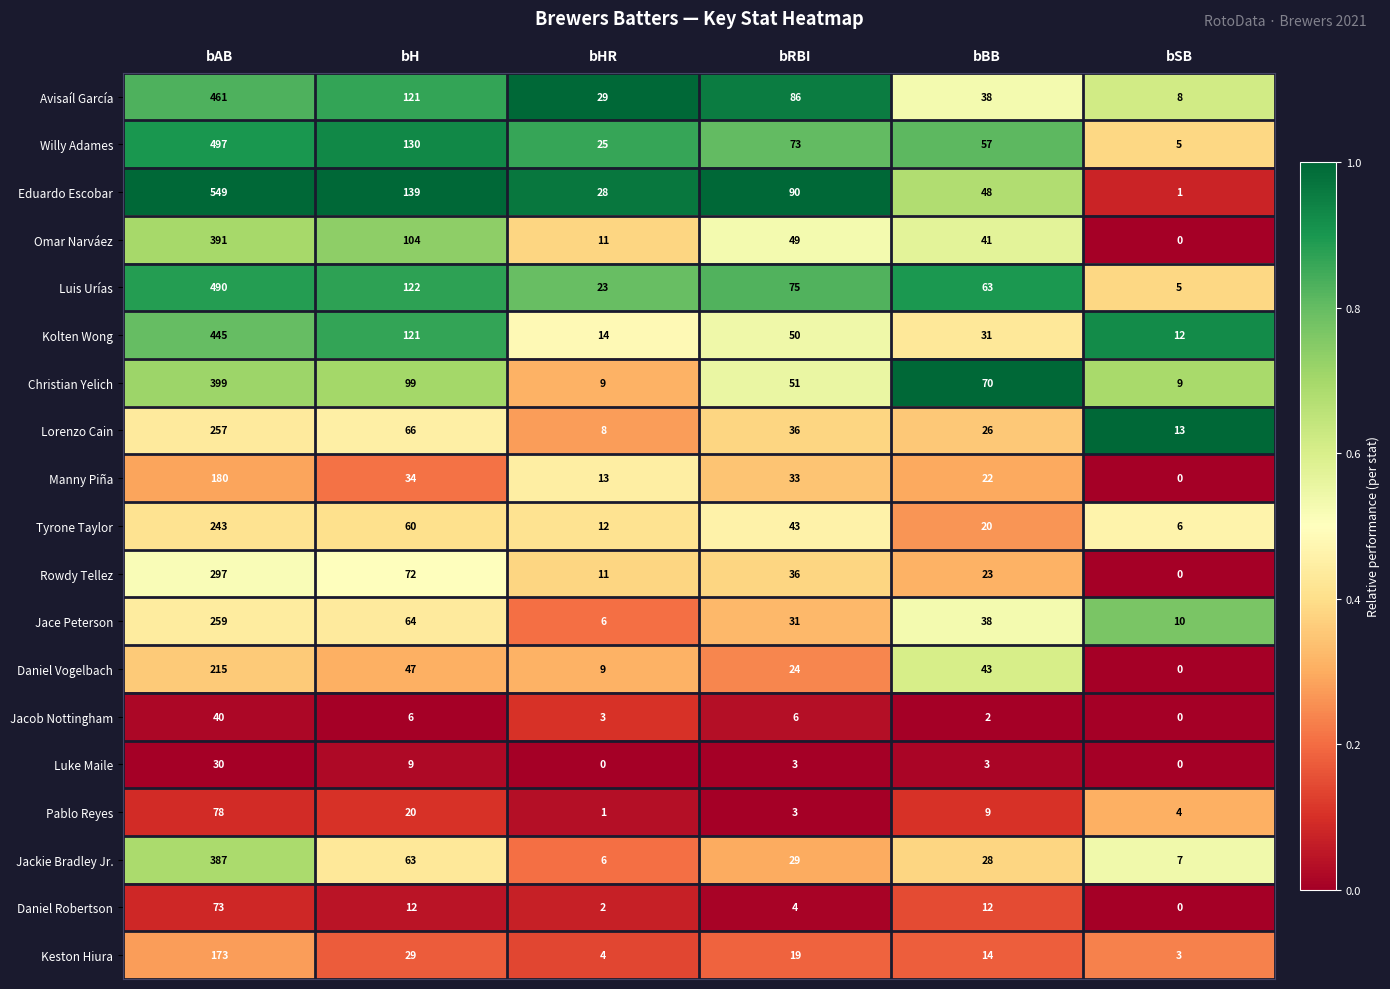

Is it true that Jace Peterson equals 114 at bH?

False